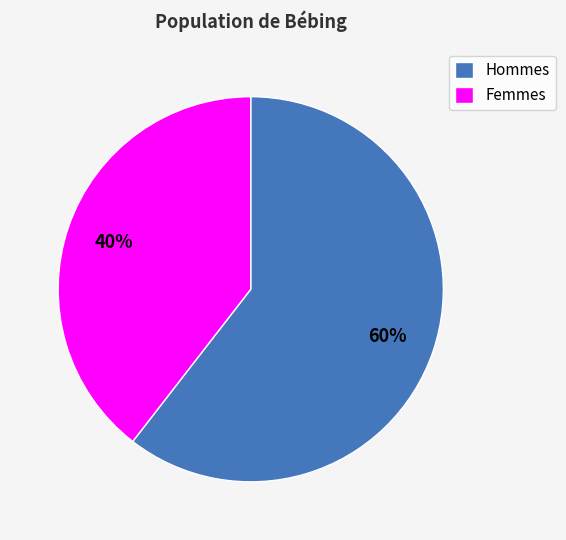

Which has a higher value, Hommes or Femmes?

Hommes